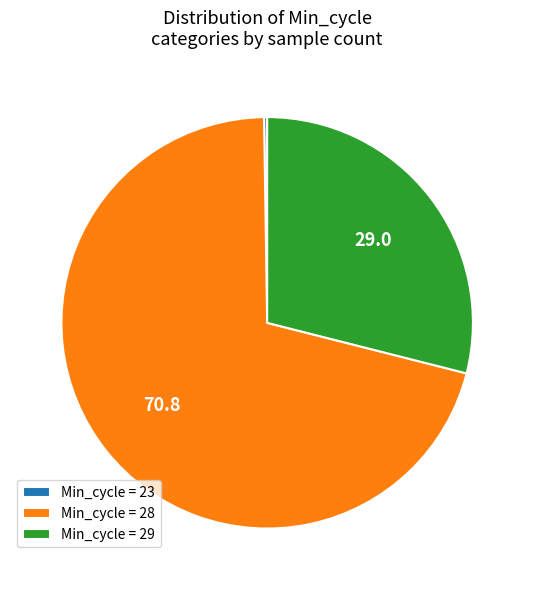

Approximately how many times larger is the value at Min_cycle = 28 compared to Min_cycle = 29?

2.4